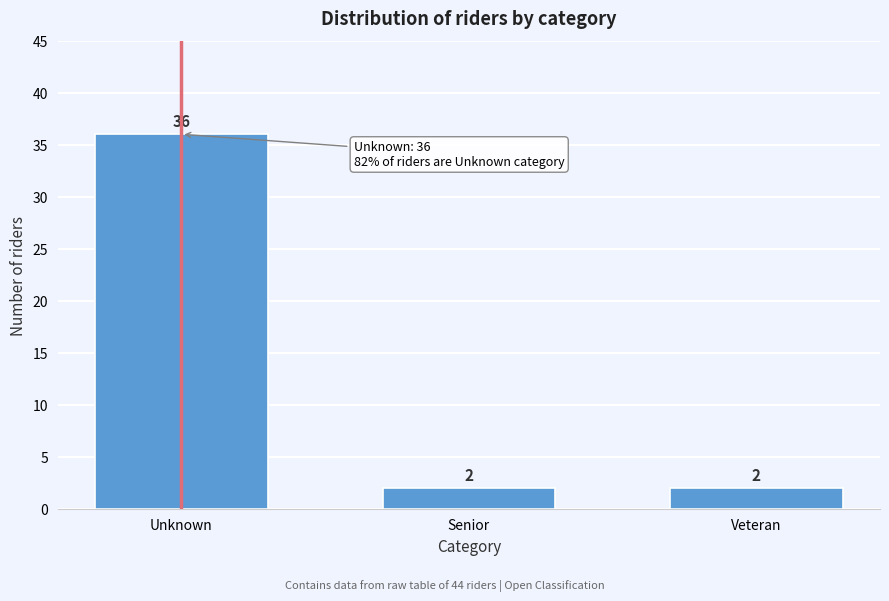

Reading left to right, list all the values displayed in this chart.

36	2	2